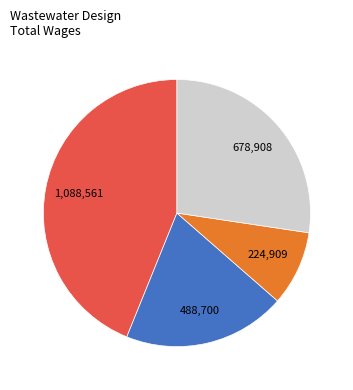

How many slices are in this pie chart?

4